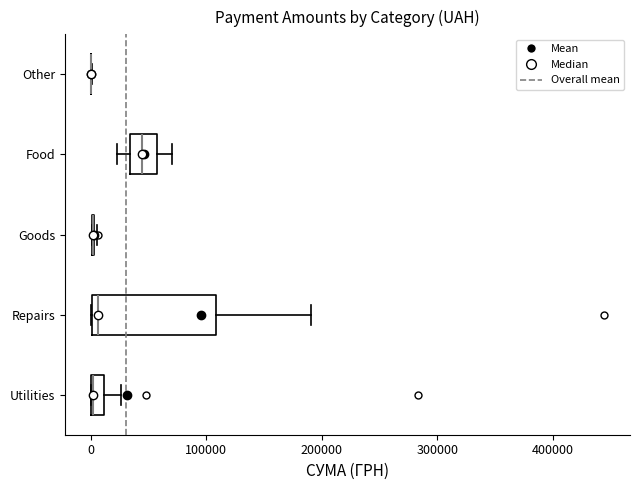

Which box is the widest, from its left edge to its right edge?

Repairs